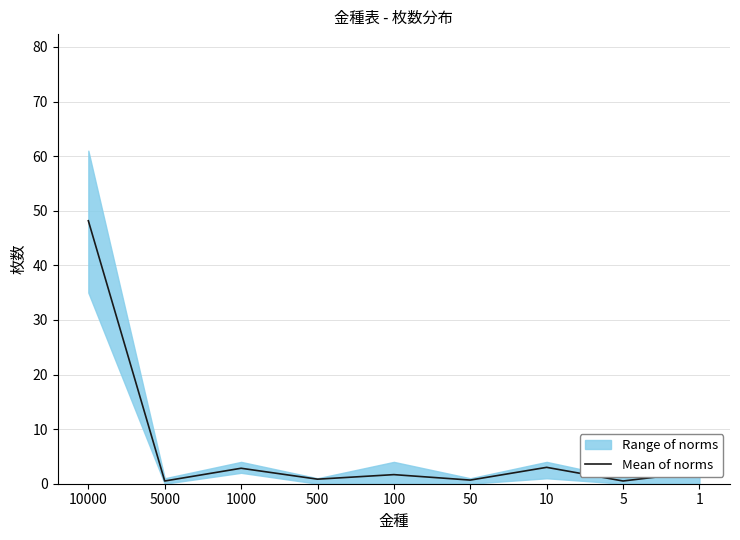

Where does the data first go above 1?

10000